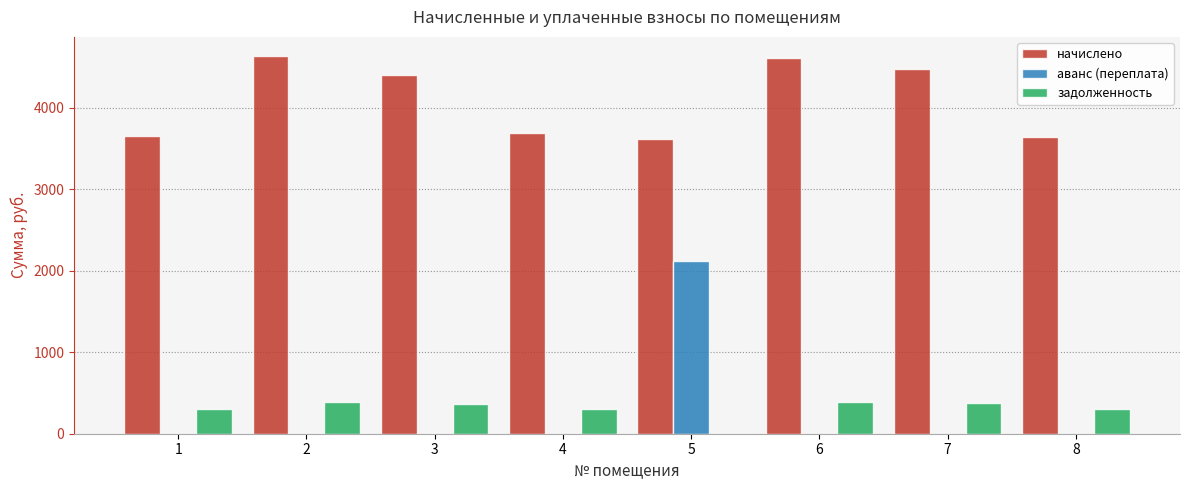

How many data points in задолженность are above 366?

4